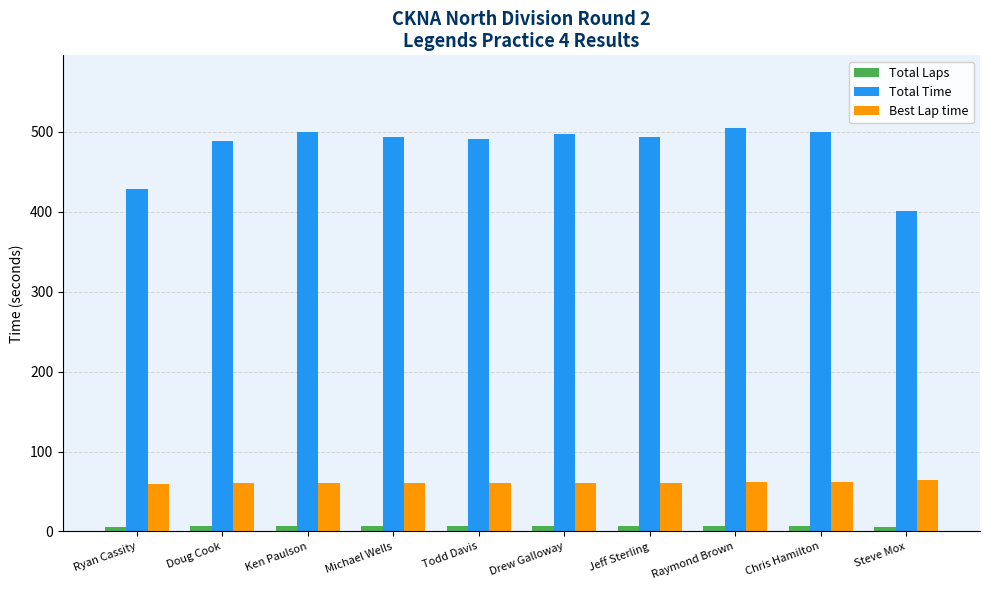

Where is Total Time nearest to the value 452?

Ryan Cassity